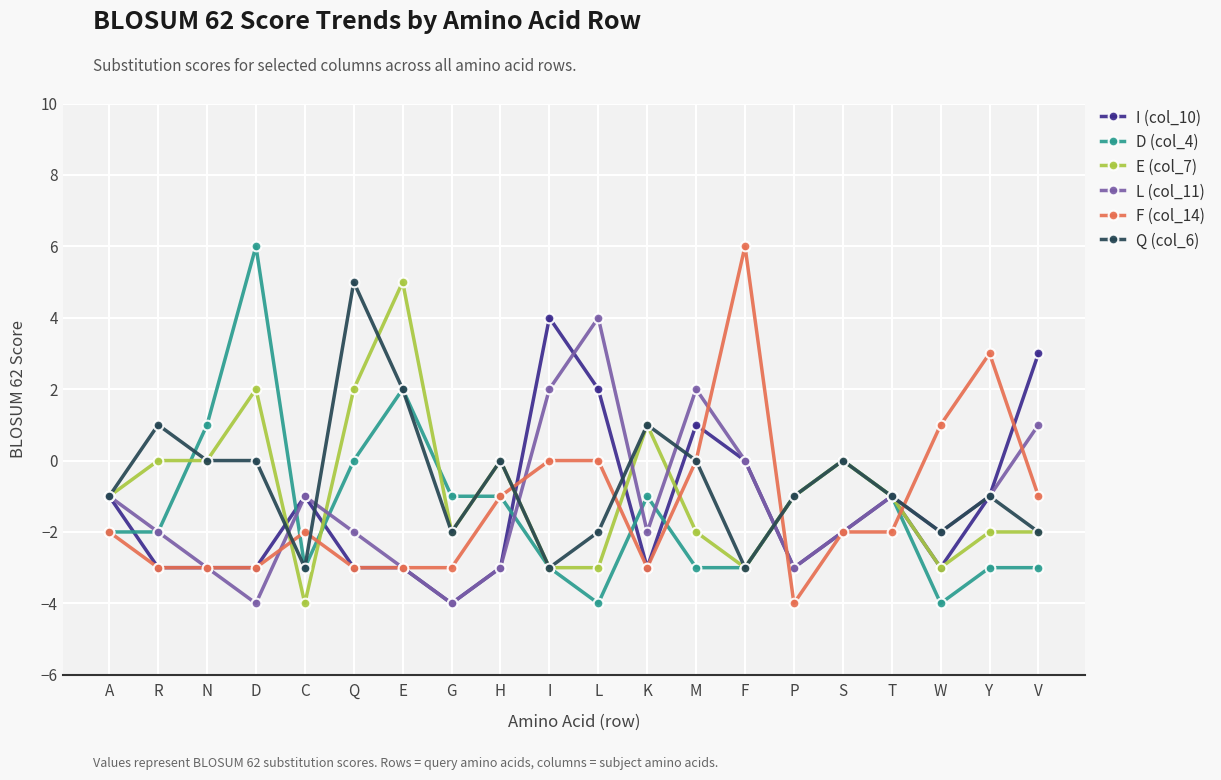

Is the value of E (col_7) at V greater than the value of D (col_4) at T?

No